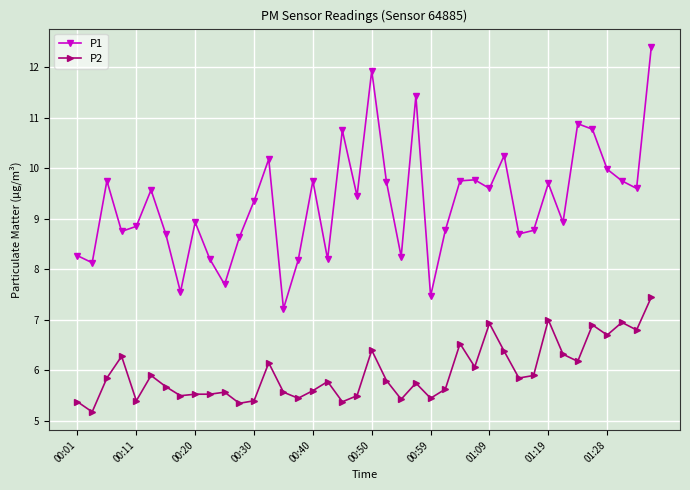

What is the smallest value displayed?

5.2